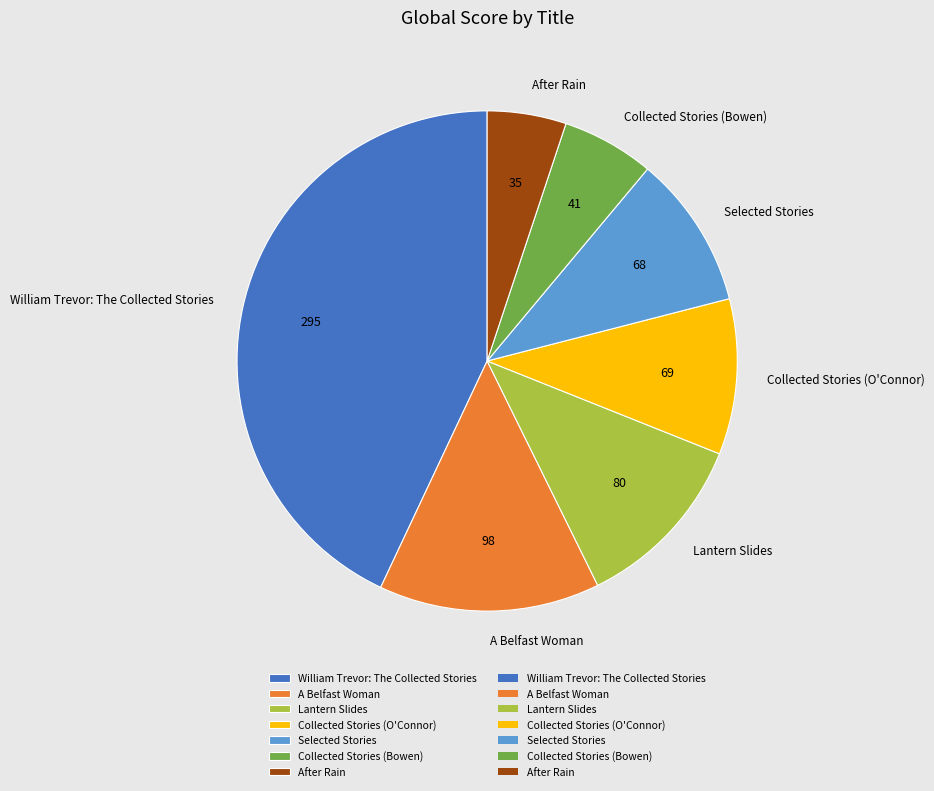

True or false: Collected Stories (Bowen) accounts for 13% of the total.

False